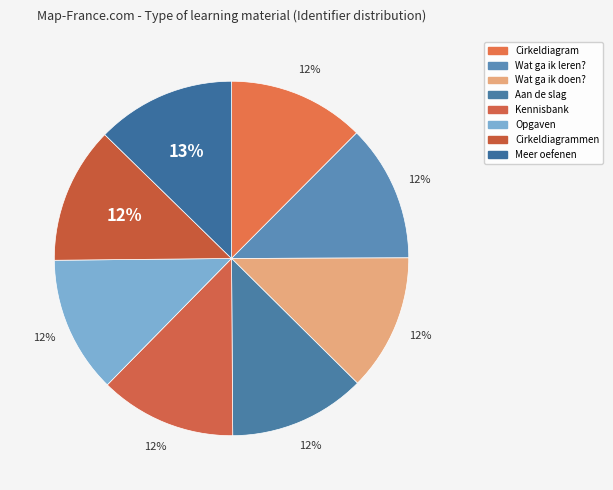

How many slices are in this pie chart?

8